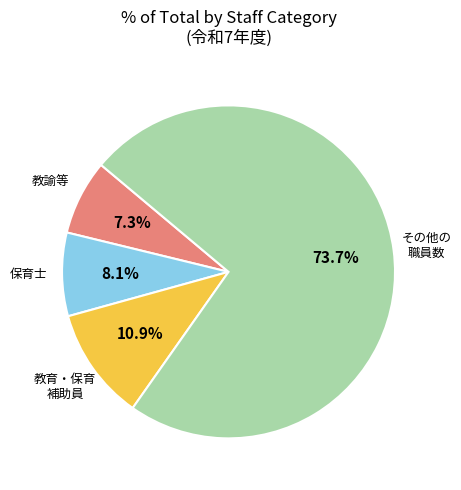

Is there any slice that represents more than half of the pie?

Yes